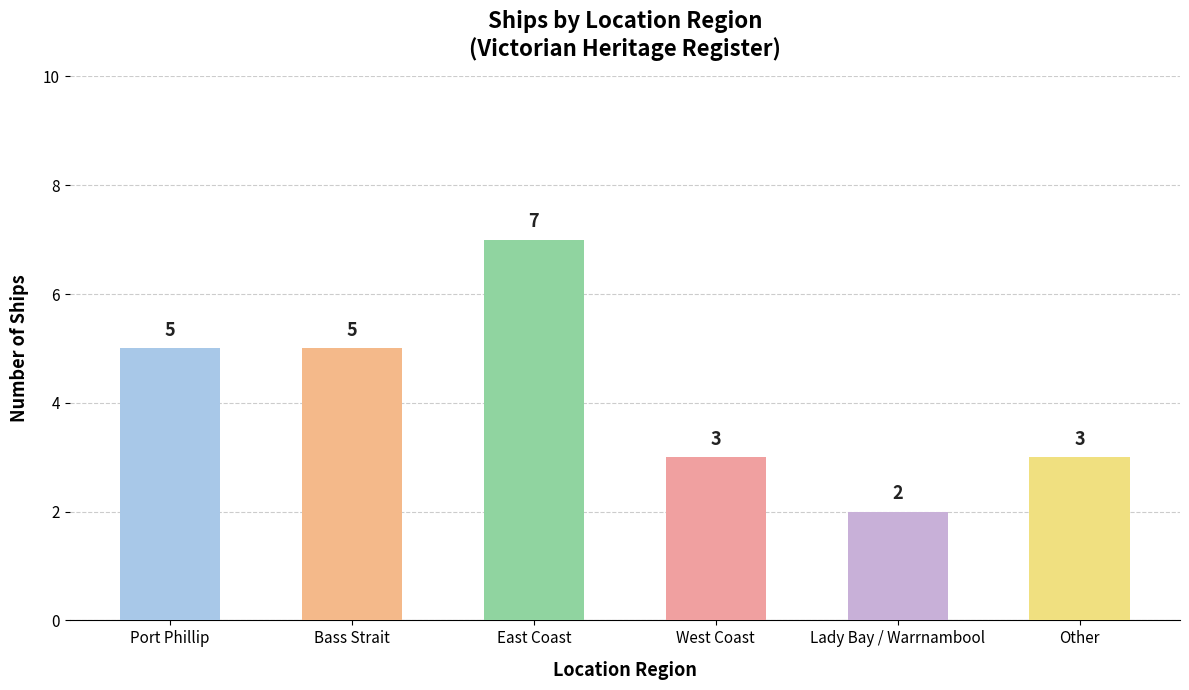

How many bars are there in total?

6